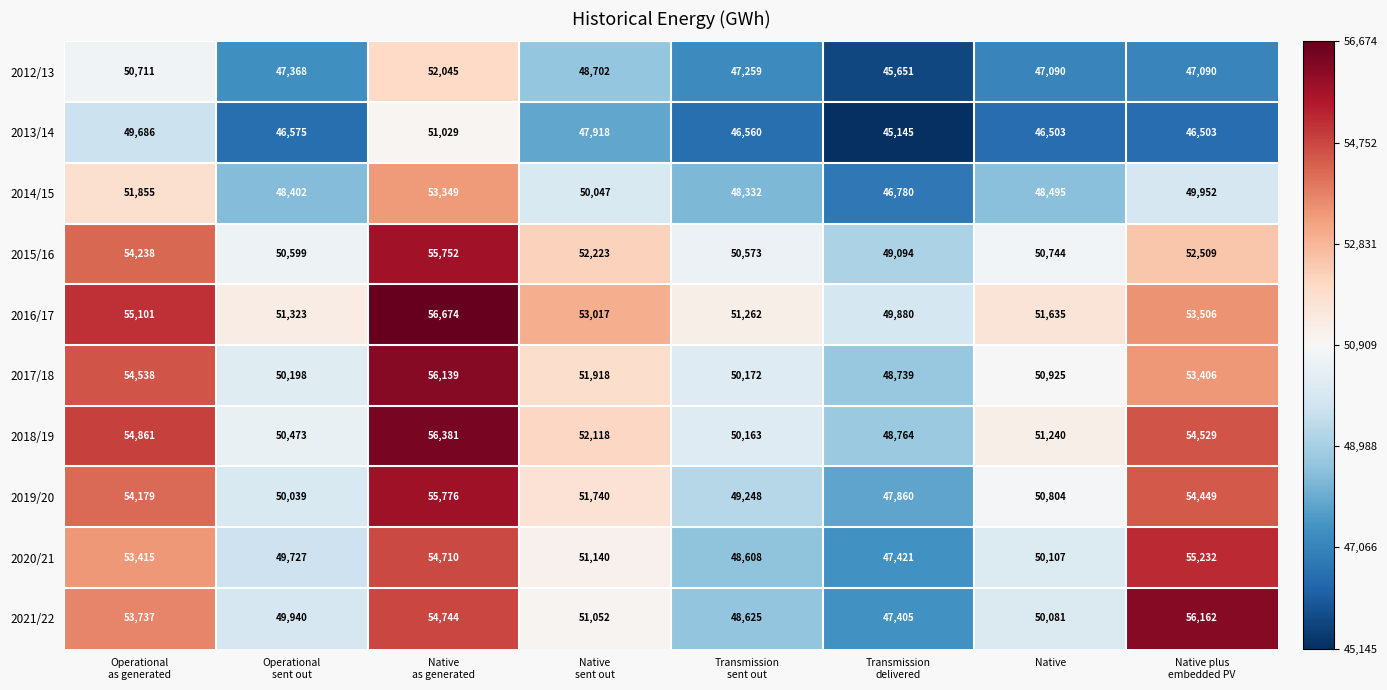

At how many categories does at least one series exceed 55483?

2